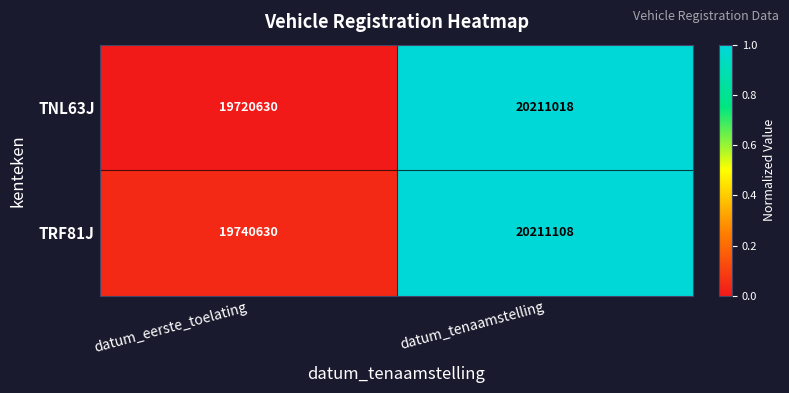

At which category is the sum across all series the highest?

datum_tenaamstelling